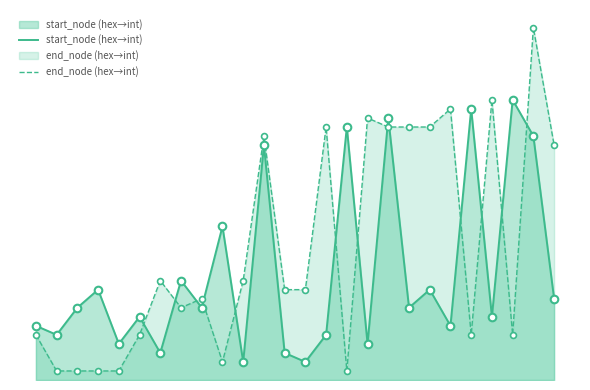

Is the value of end_node (hex→int) at 2 greater than the value of start_node (hex→int) at 9?

No